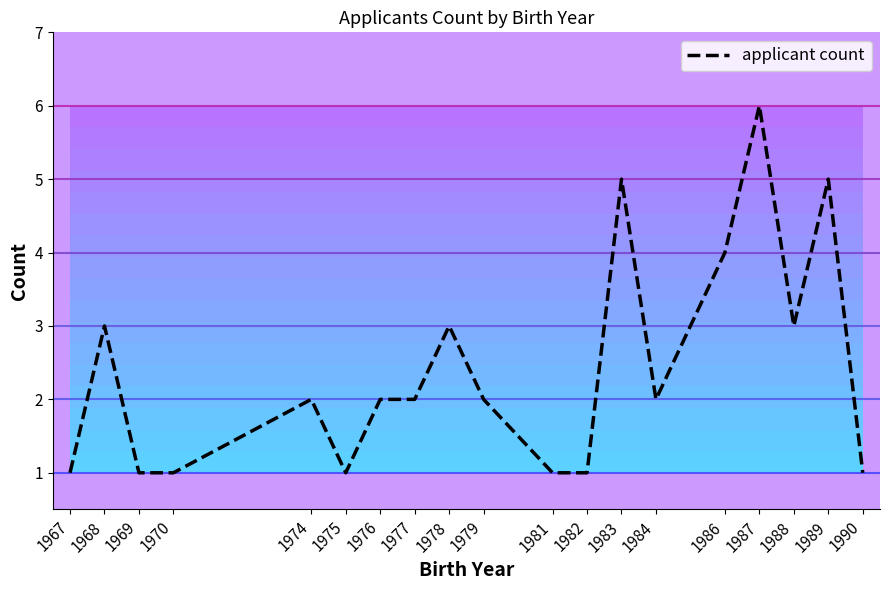

Reading left to right, what are all the values shown in this chart?

1	3	1	1	2	1	2	2	3	2	1	1	5	2	4	6	3	5	1